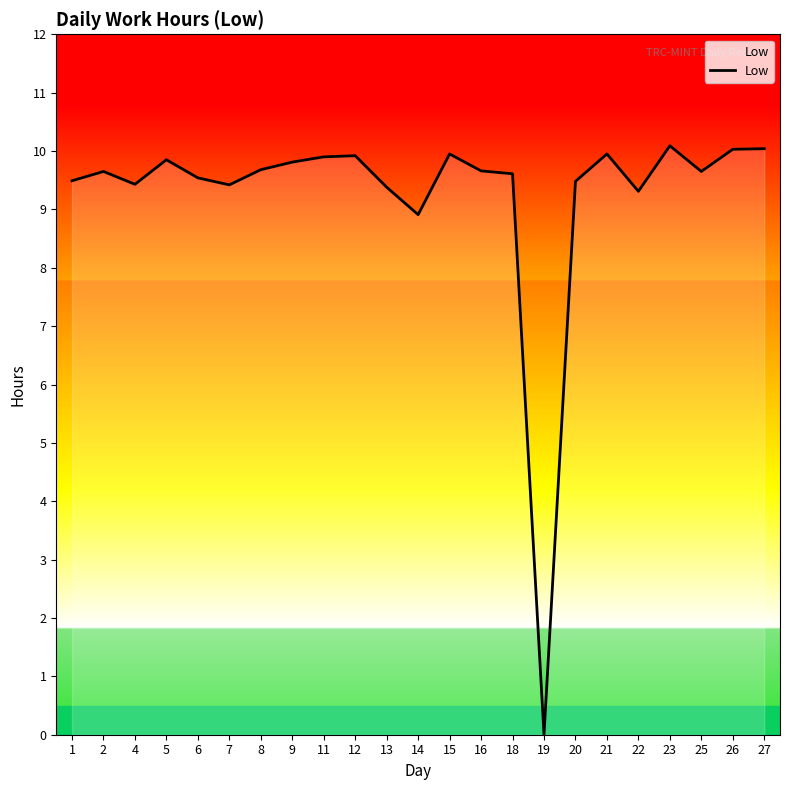

Read the value at 16.

9.7